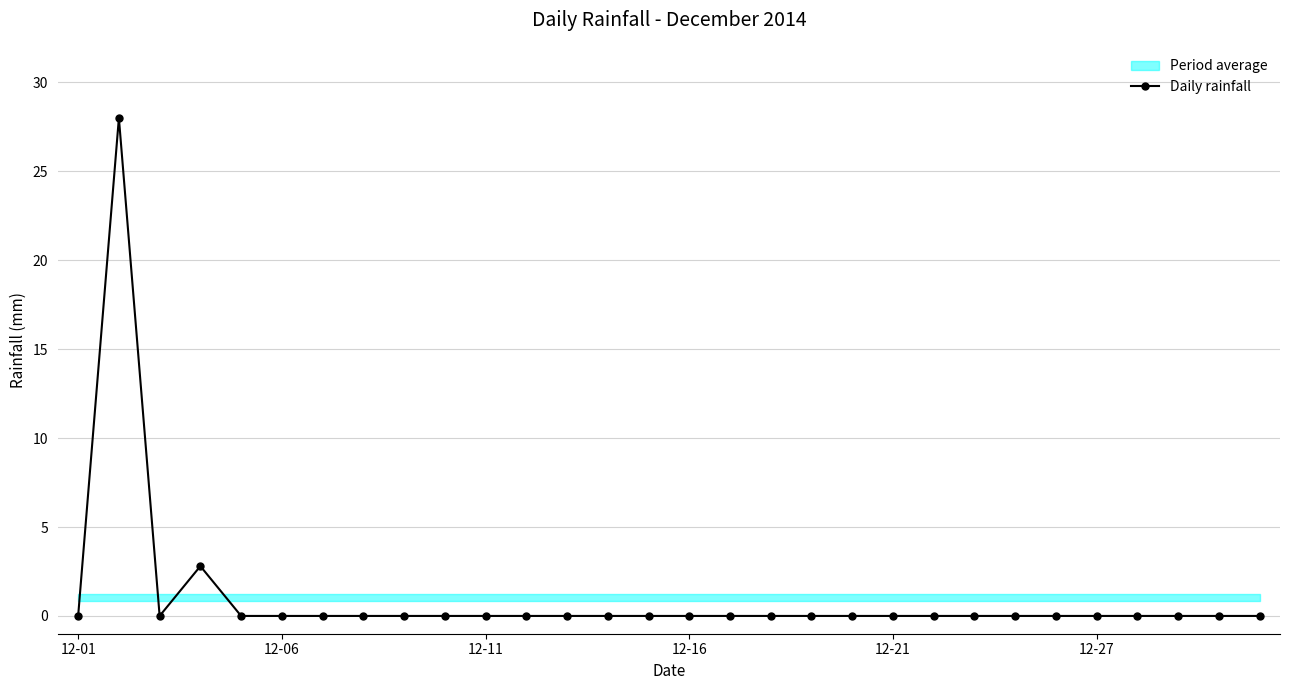

What is the maximum value shown in the chart?

28.0